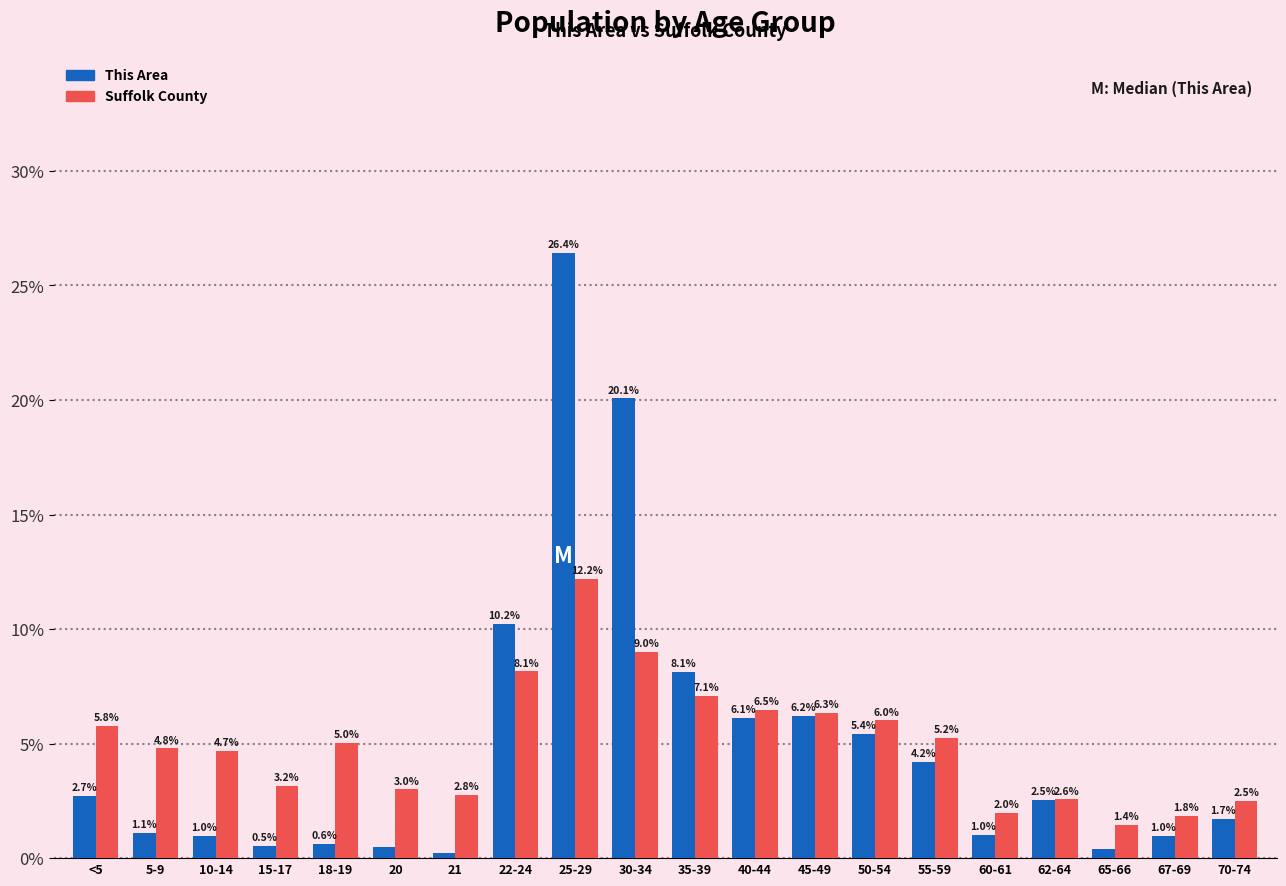

The Suffolk County series shows 6.7 at 5-9. True or false?

False